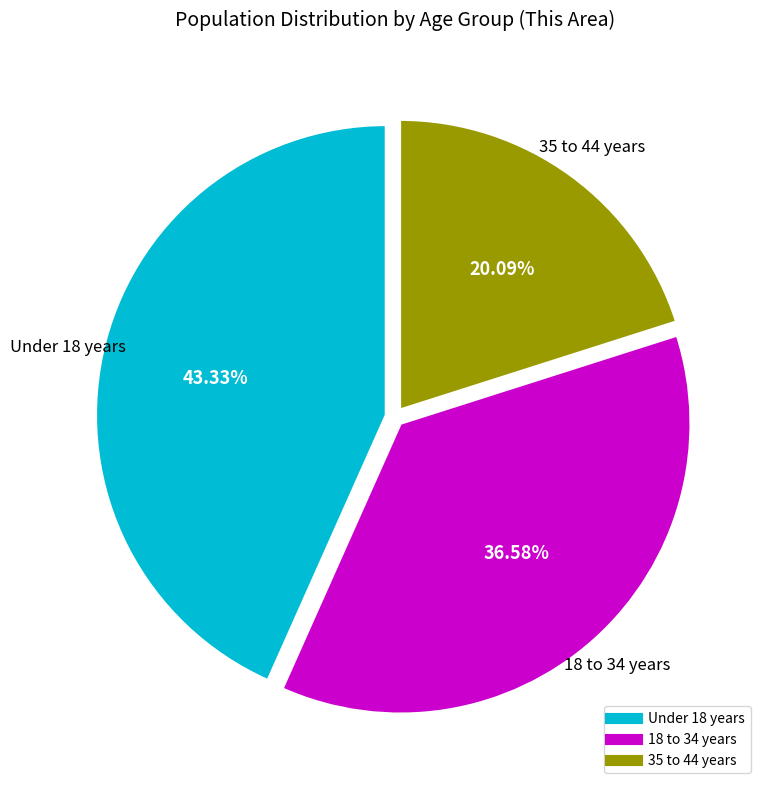

Count the number of slices in the pie.

3